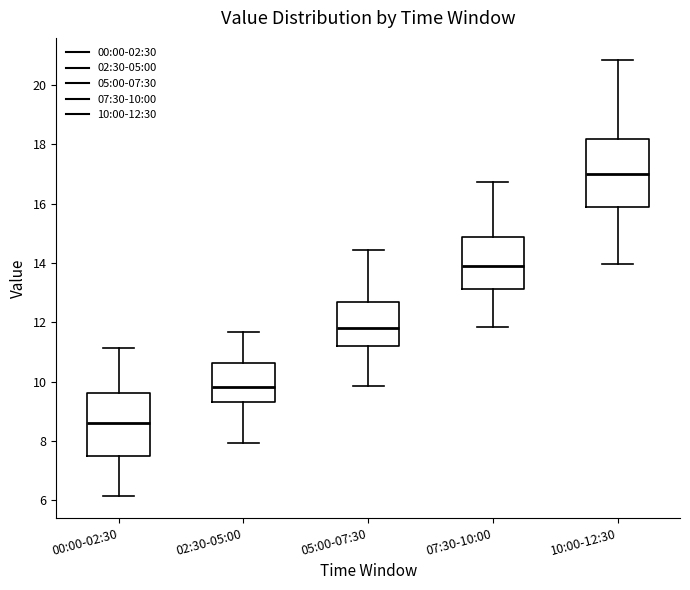

Reading left to right, transcribe this box plot: for each box, give where its median line is, the range the box spans, and where its two whiskers end, as read against the y-axis. The values are not printed on the chart, so give them approximately, as read against the axis.

00:00-02:30: median 8.6, box 7.6 to 9.6, whiskers 6.2 to 11.2
02:30-05:00: median 9.8, box 9.4 to 10.6, whiskers 8.0 to 11.6
05:00-07:30: median 11.8, box 11.2 to 12.6, whiskers 9.8 to 14.4
07:30-10:00: median 14.0, box 13.2 to 14.8, whiskers 11.8 to 16.8
10:00-12:30: median 17.0, box 15.8 to 18.2, whiskers 14.0 to 20.8